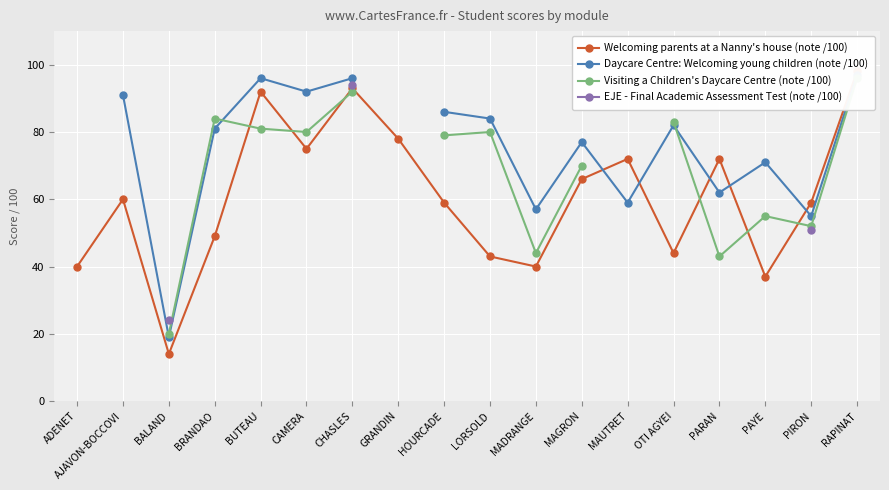

Where is the first local minimum for Daycare Centre: Welcoming young children (note /100)?

BALAND